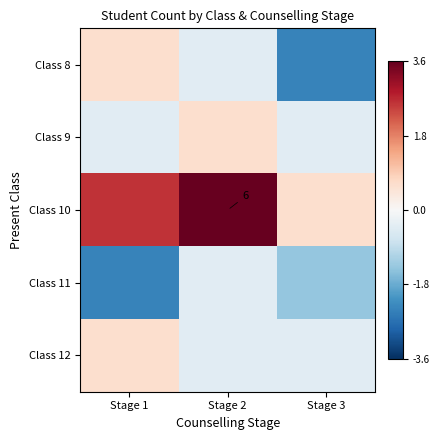

Which series has the largest total across all categories?

Class 10